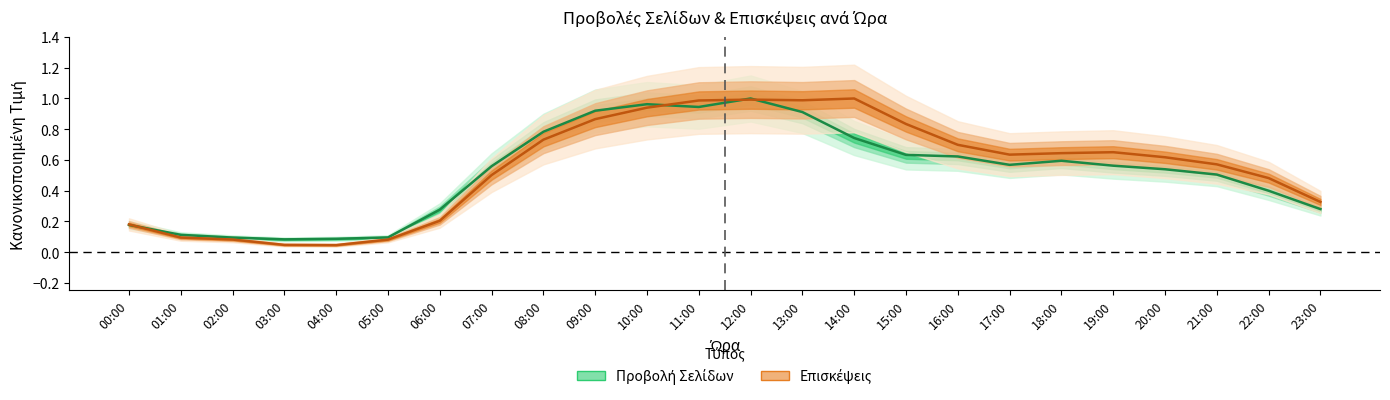

At 18:00, list the series in order from largest to smallest.

Επισκέψεις, Προβολή Σελίδων